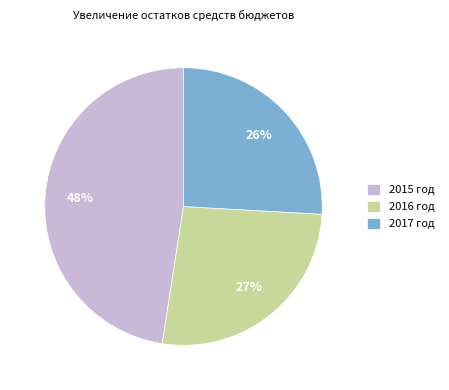

What percentage is the 2017 год slice, to the nearest percent?

26%